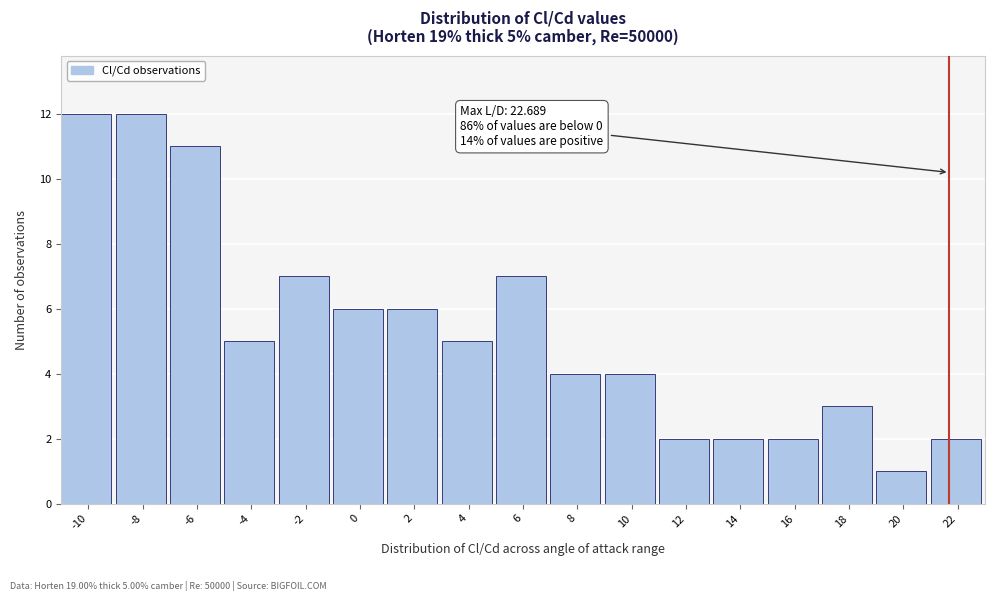

Reading left to right, list all the values displayed in this chart.

12	12	11	5	7	6	6	5	7	4	4	2	2	2	3	1	2